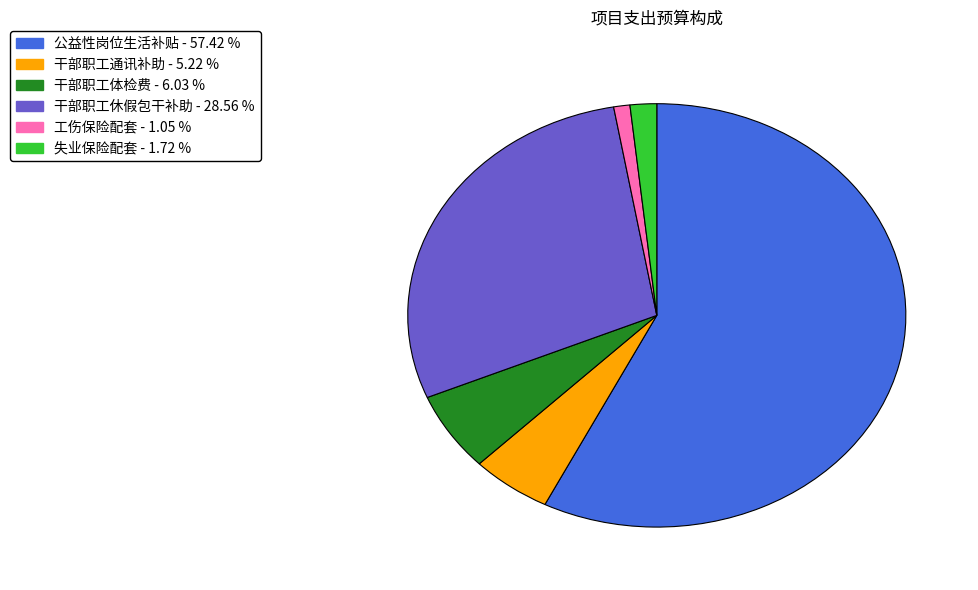

Which slice represents more than half of the pie?

公益性岗位生活补贴